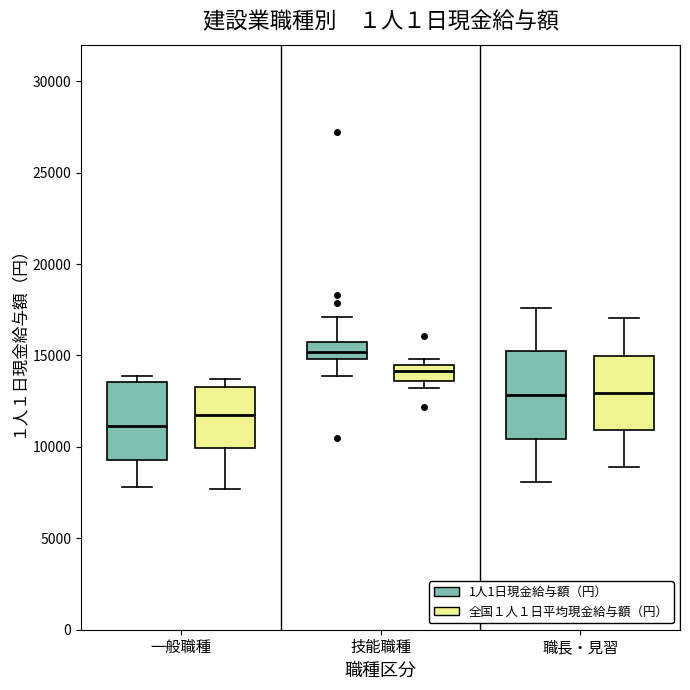

Which box's median line is the highest?

技能職種 (1人1日現金給与額（円）)